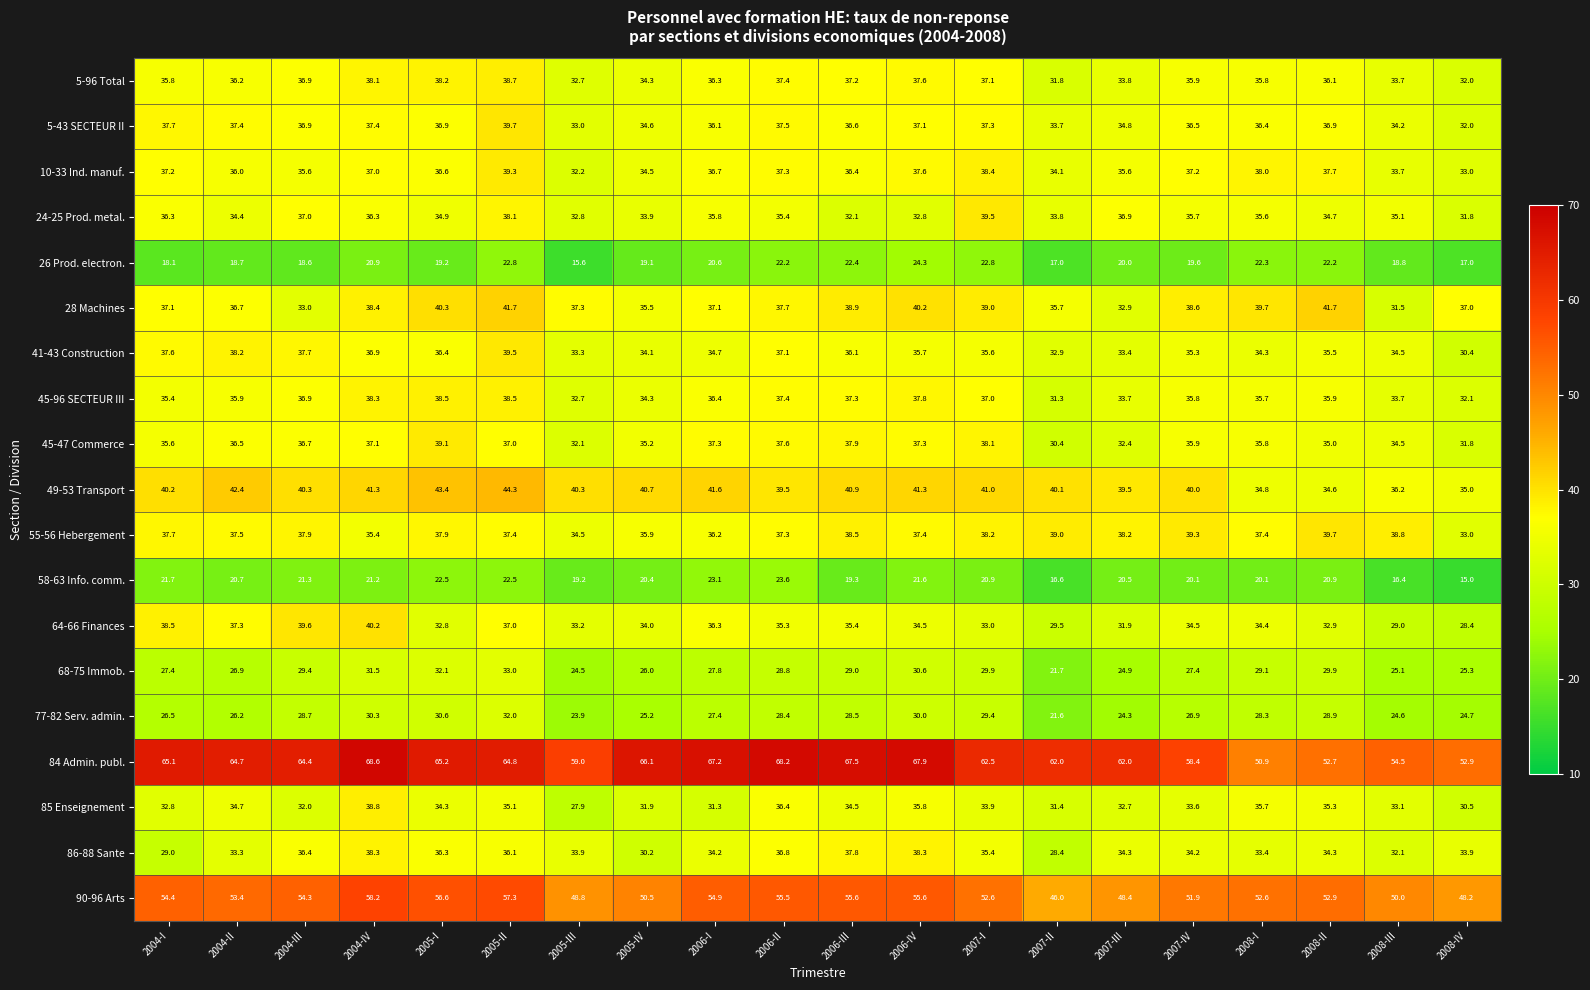

At 2008-II, list the series in order from largest to smallest.

90-96 Arts, 84 Admin. publ., 28 Machines, 55-56 Hebergement, 10-33 Ind. manuf., 5-43 SECTEUR II, 5-96 Total, 45-96 SECTEUR III, 41-43 Construction, 85 Enseignement, 45-47 Commerce, 24-25 Prod. metal., 49-53 Transport, 86-88 Sante, 64-66 Finances, 68-75 Immob., 77-82 Serv. admin., 26 Prod. electron., 58-63 Info. comm.